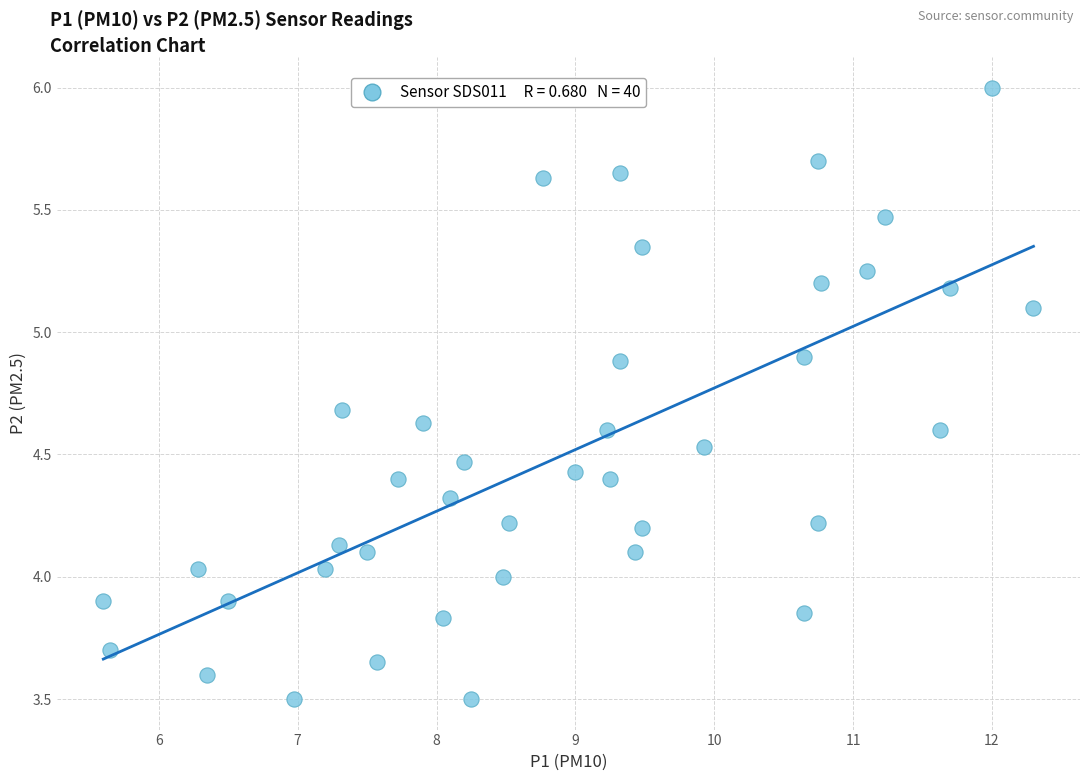

What is the range of X values (max minus min)?

6.7